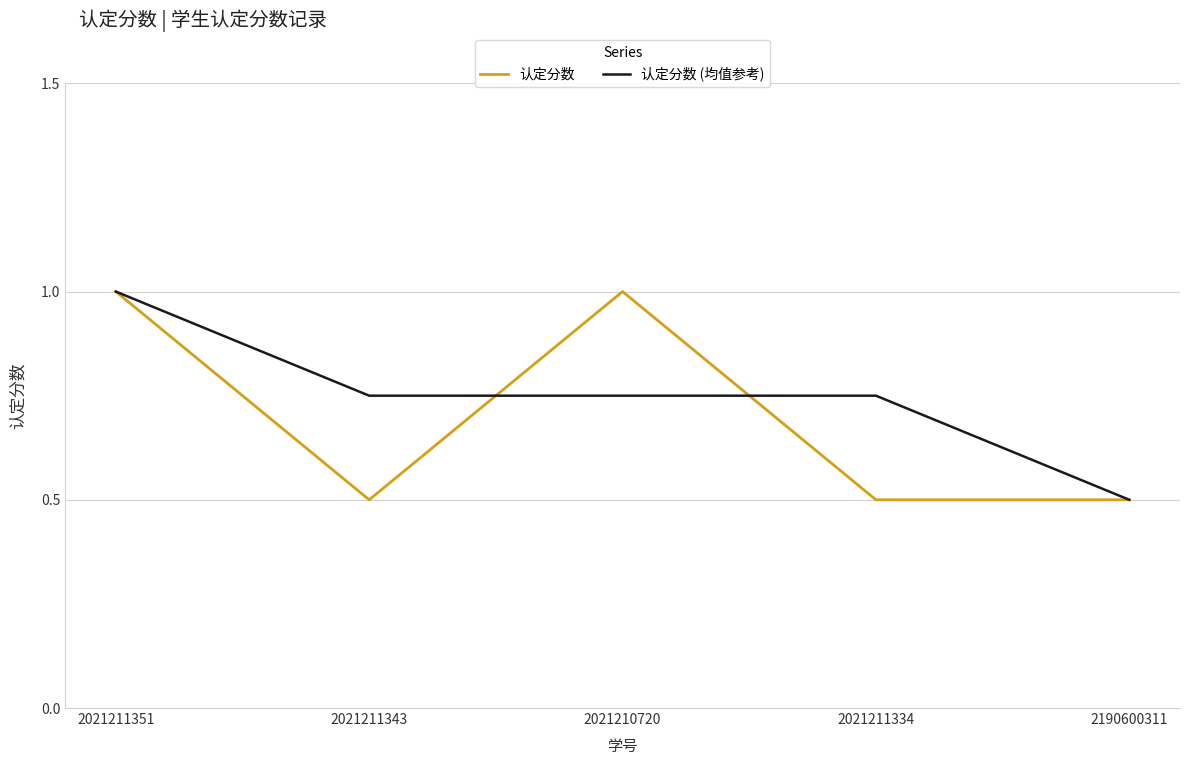

Is the value of 认定分数 (均值参考) at 2021211334 greater than the value of 认定分数 at 2021210720?

No